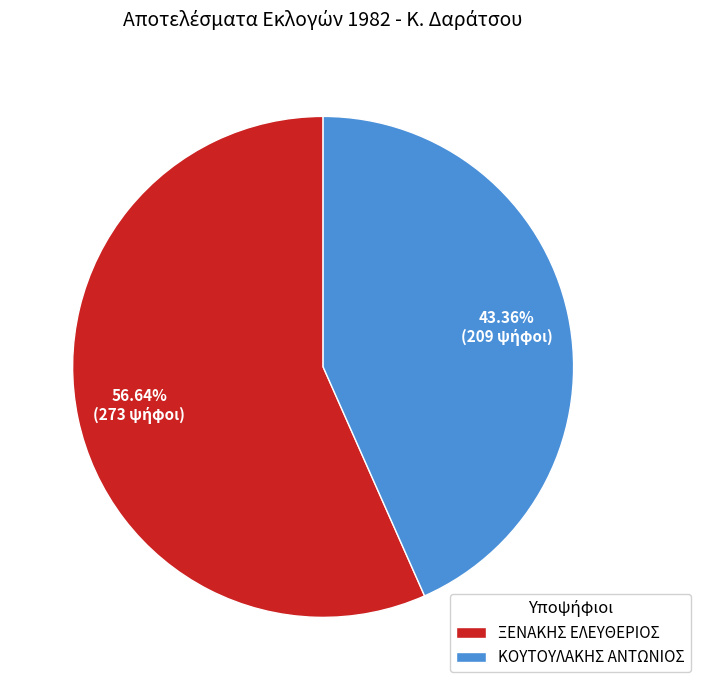

What is the total percentage of ΞΕΝΑΚΗΣ ΕΛΕΥΘΕΡΙΟΣ and ΚΟΥΤΟΥΛΑΚΗΣ ΑΝΤΩΝΙΟΣ?

100.0%